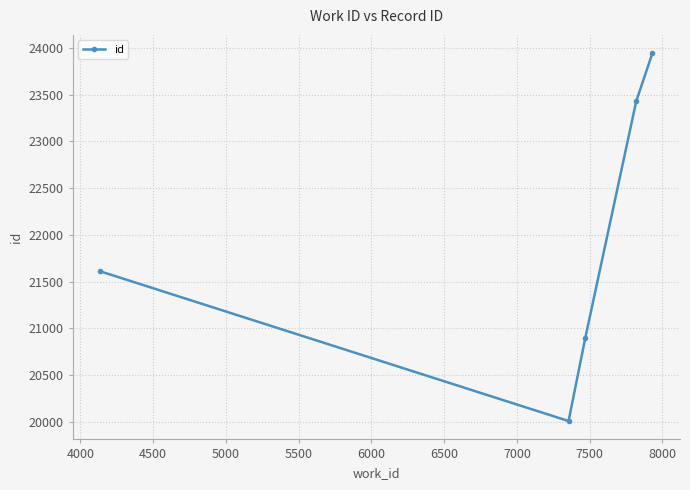

True or false: there are more than 0 points higher than both neighbors.

False